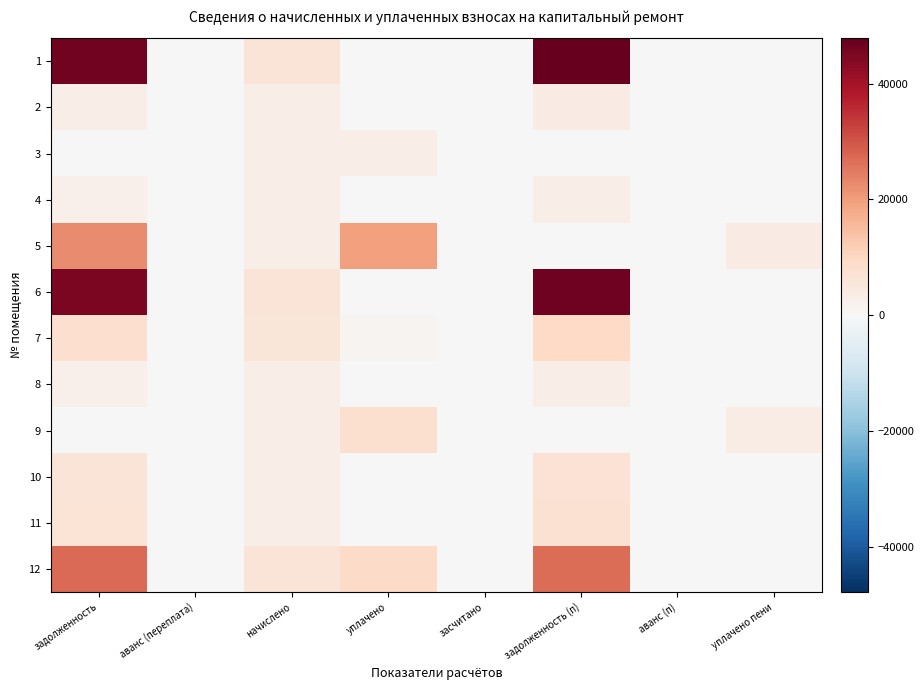

Which series has the widest spread of values?

1